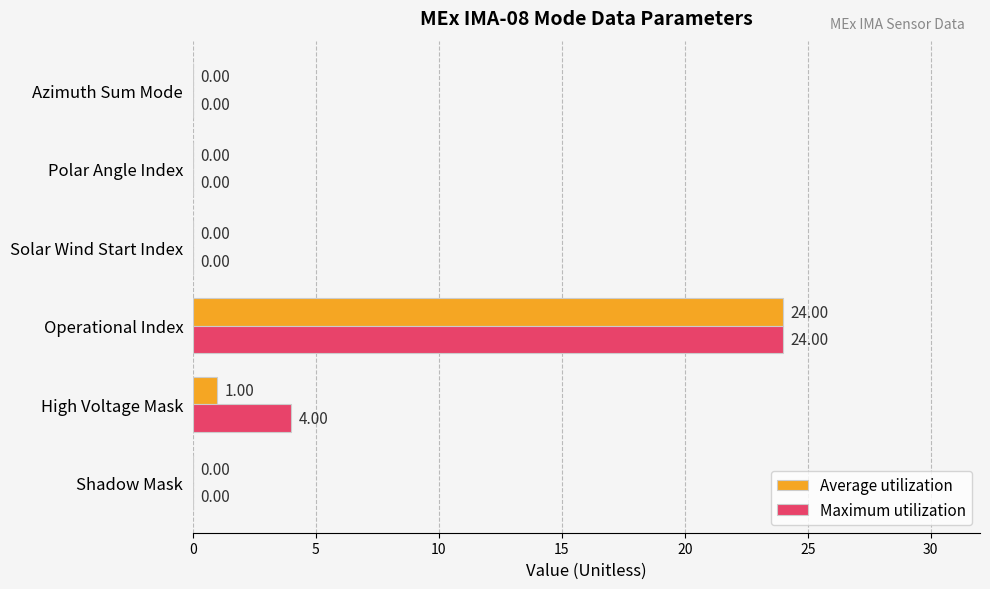

Which category has the highest value across all series?

Operational Index